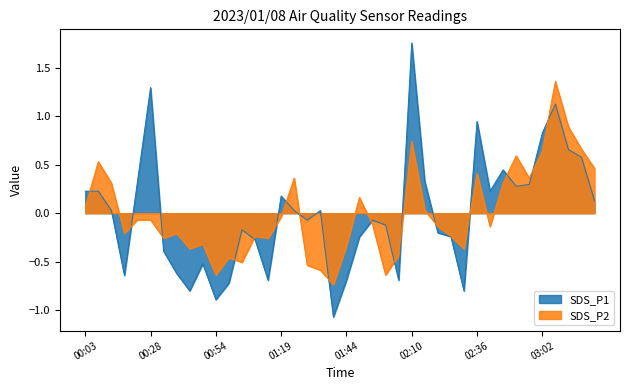

True or false: SDS_P1 has a value of -0.0 at 01:29.

False